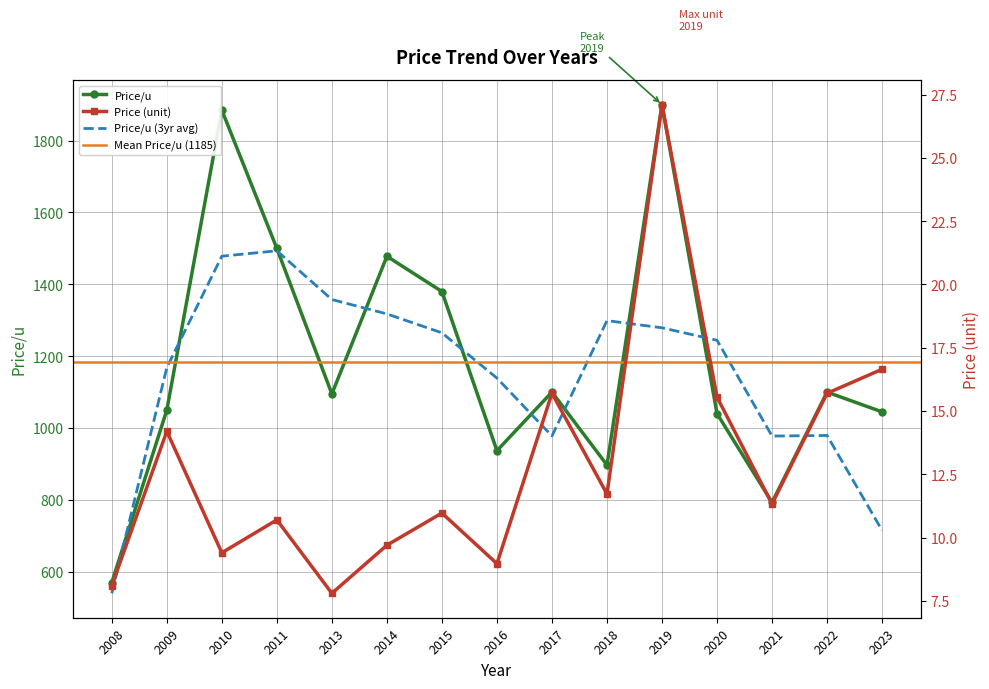

At which label is Price (unit) closest to 17?

2023